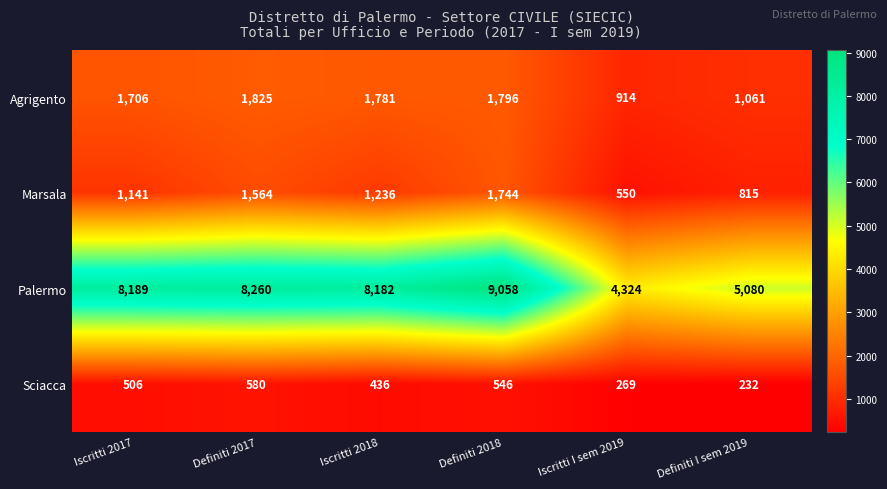

Is it true that Marsala equals 815 at Definiti I sem 2019?

True